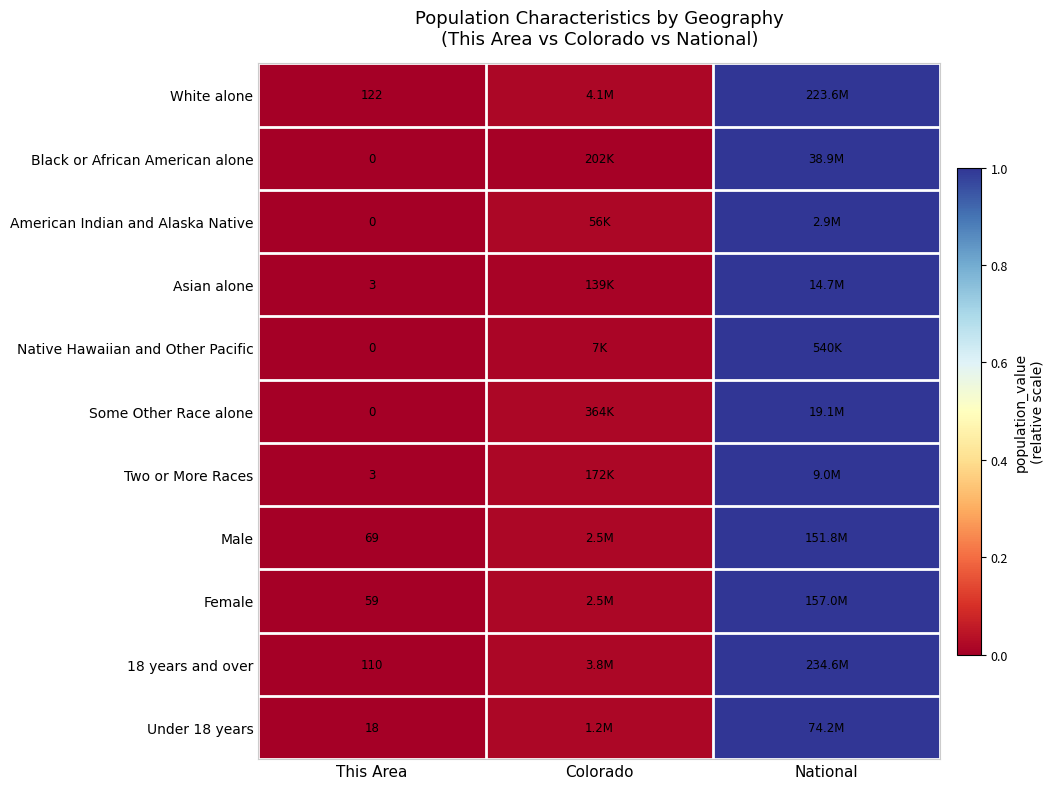

Count the number of categories in the chart.

3